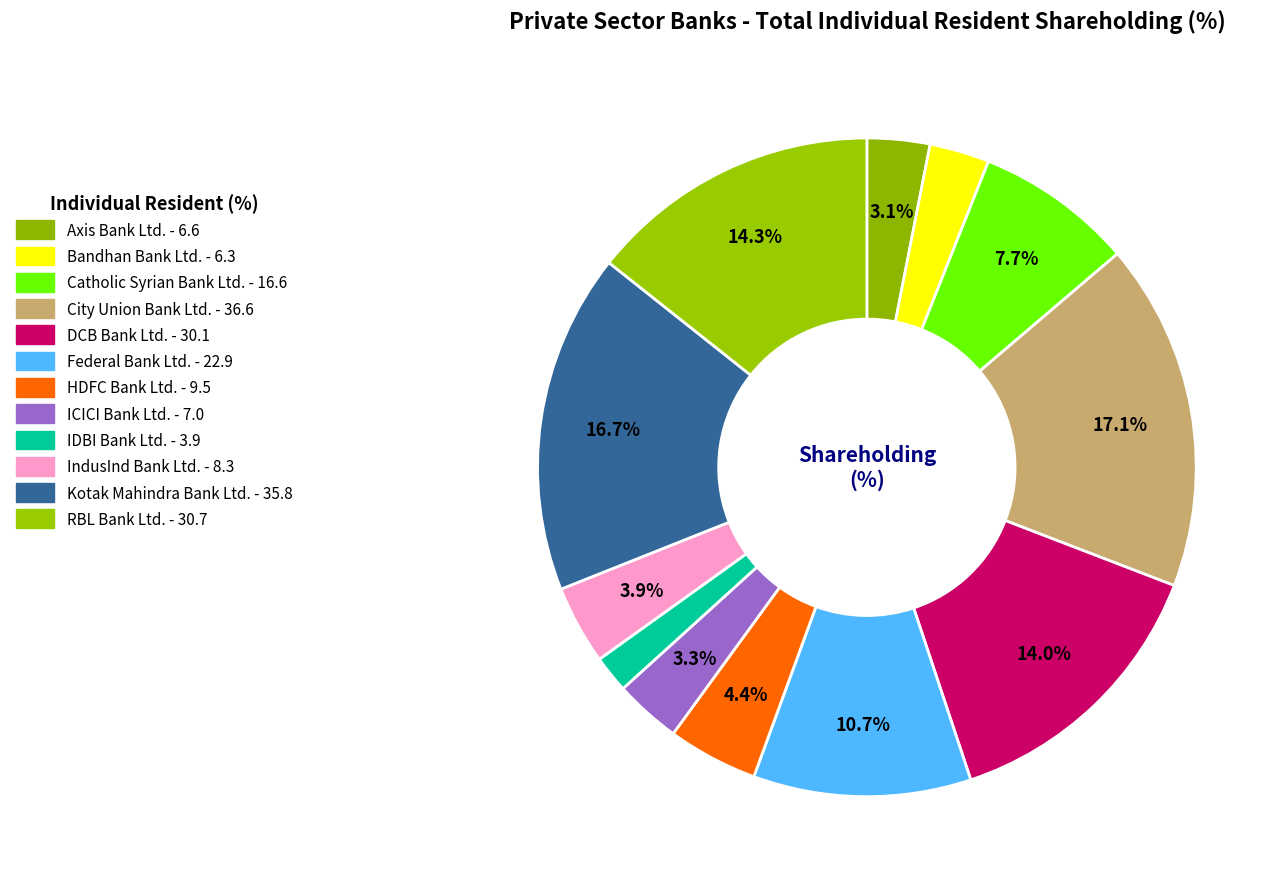

What is the change in value from Bandhan Bank Ltd. to IDBI Bank Ltd.?

-2.4